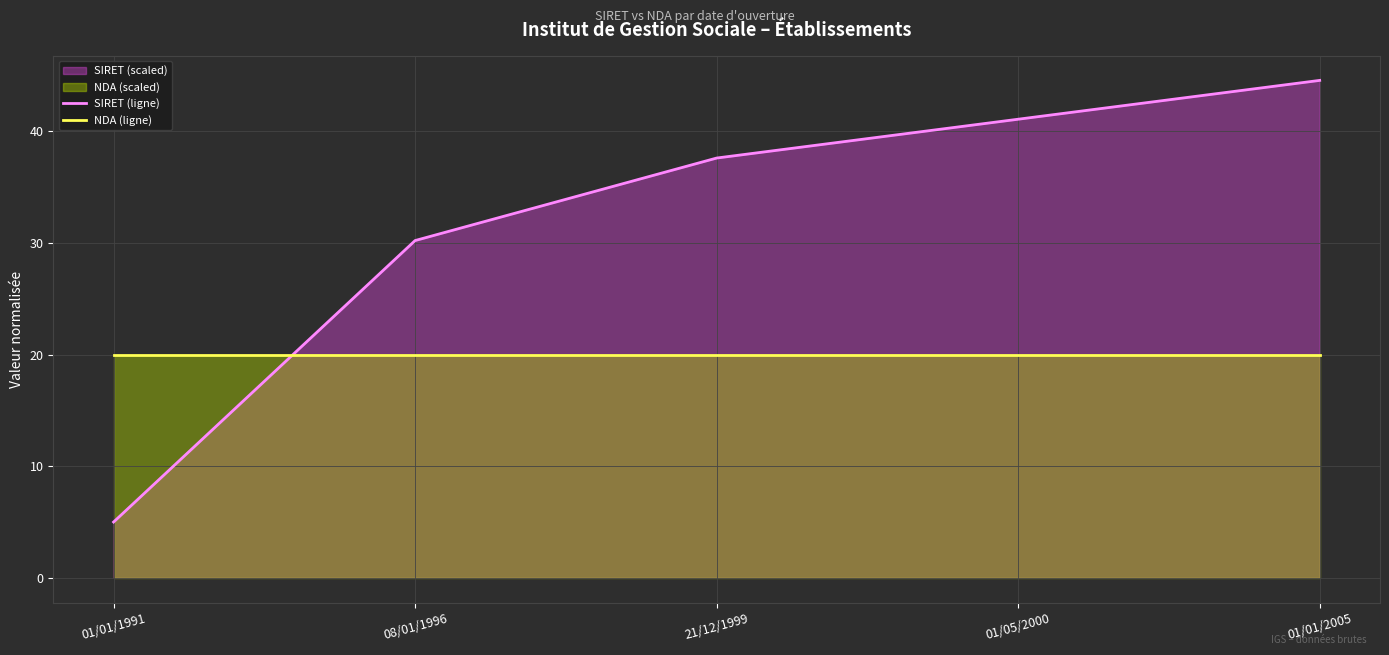

True or false: SIRET (ligne) has a value of 52.6 at 21/12/1999.

False